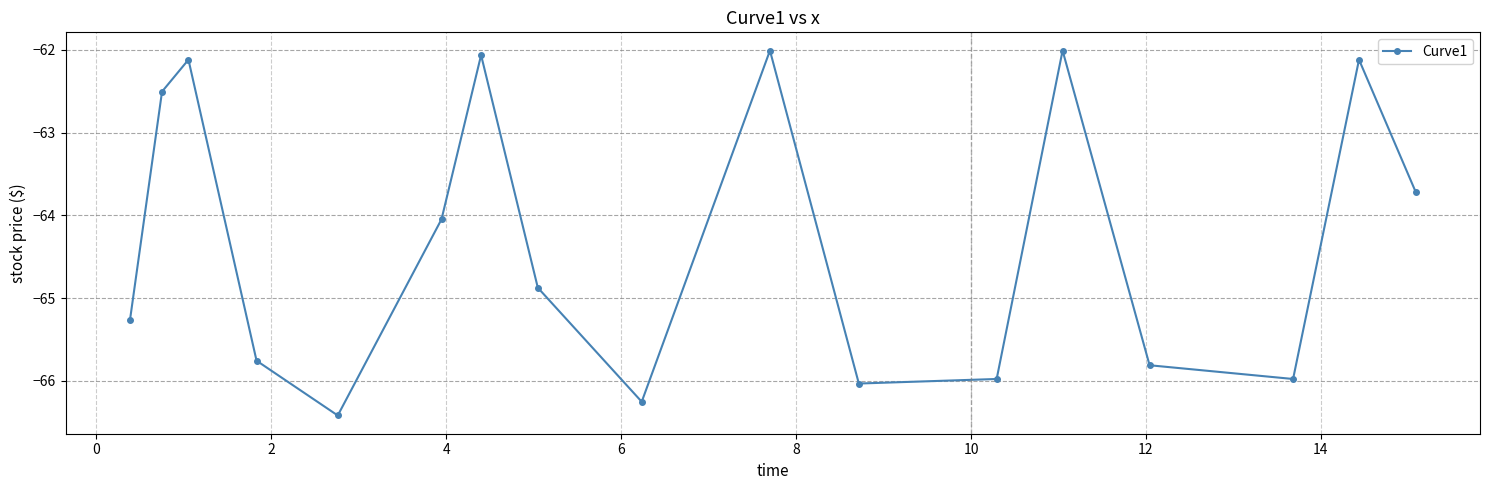

How many points are higher than both their immediate neighbors (excluding endpoints)?

5